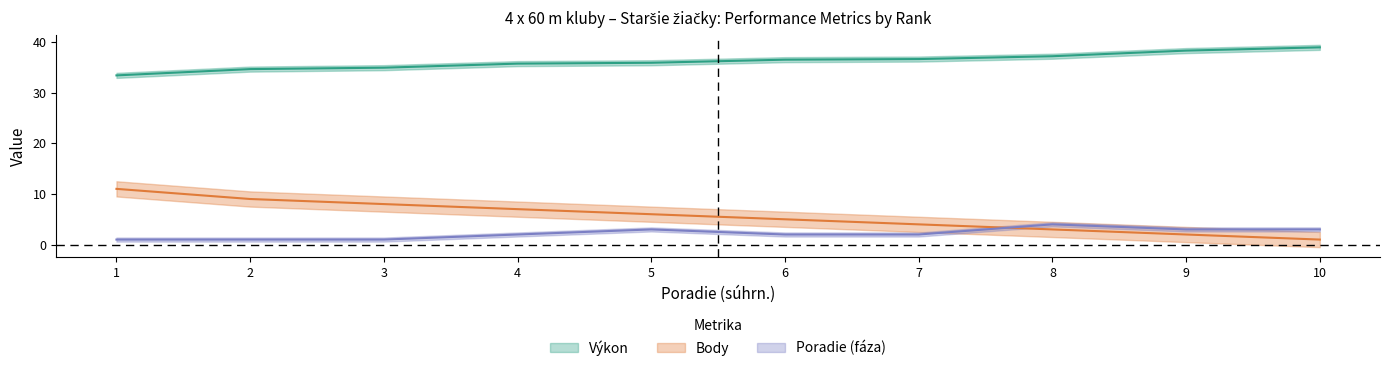

Reading left to right, list all the values displayed in this chart.

Výkon: 33.4	34.6	34.9	35.7	35.9	36.5	36.6	37.2	38.3	38.9
Body: 11.0	9.0	8.0	7.0	6.0	5.0	4.0	3.0	2.0	1.0
Poradie (fáza): 1.0	1.0	1.0	2.0	3.0	2.0	2.0	4.0	3.0	3.0